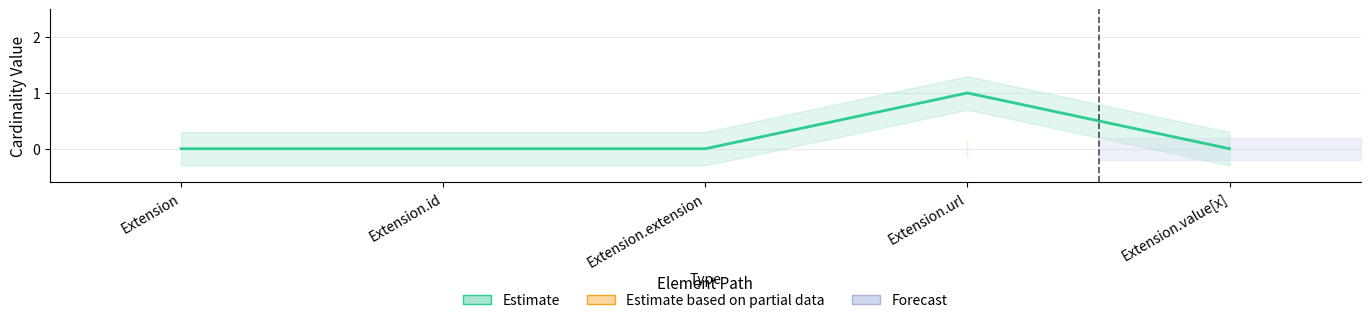

The chart shows a value of 1 at Extension.id. True or false?

False